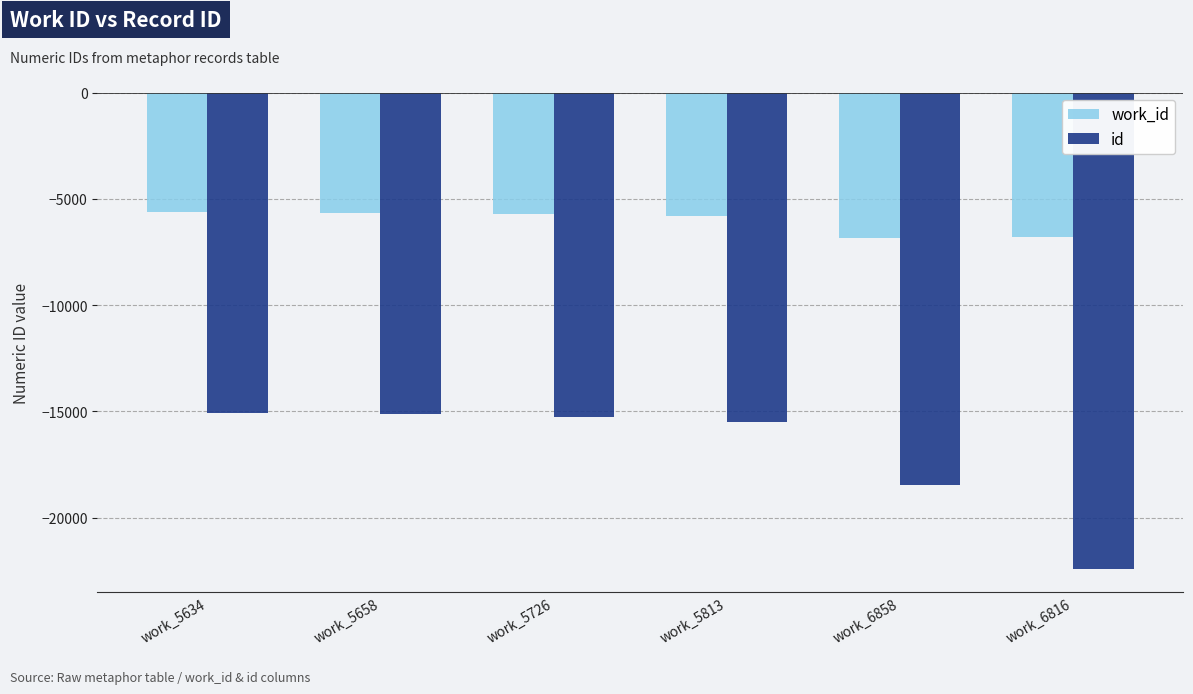

What is the difference between the maximum and second lowest values in the work_id series?

1182